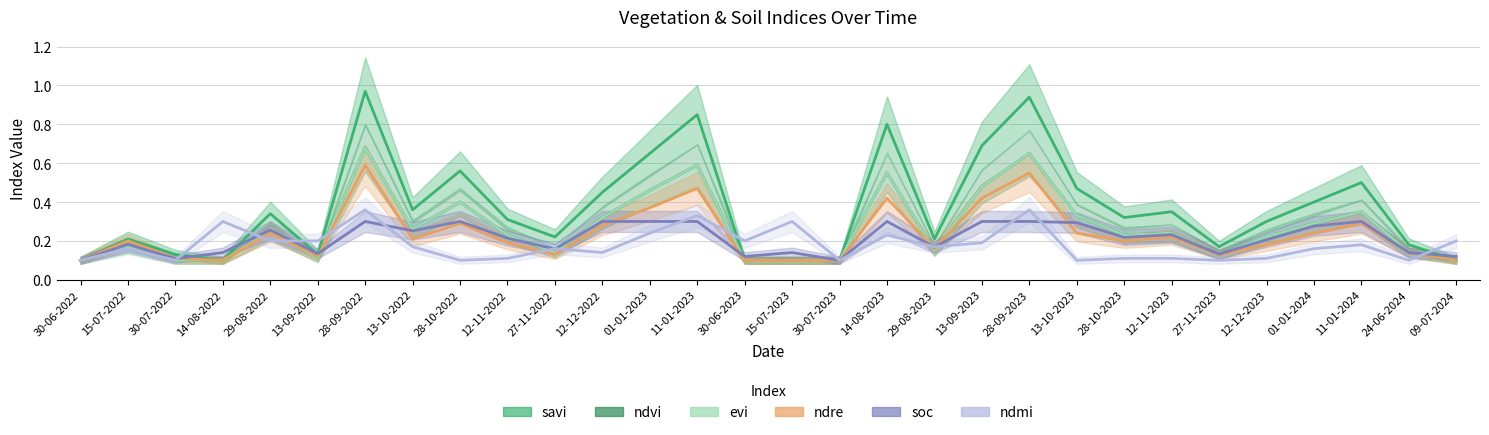

What is the total value across all series at 01-01-2023?

2.5